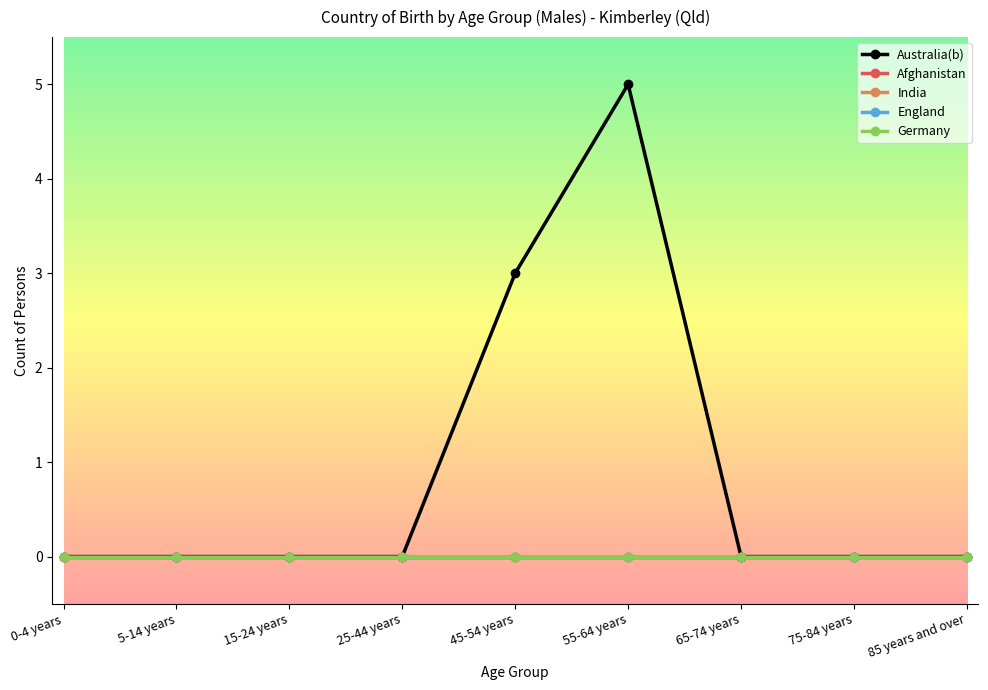

Which series has the largest total across all categories?

Australia(b)